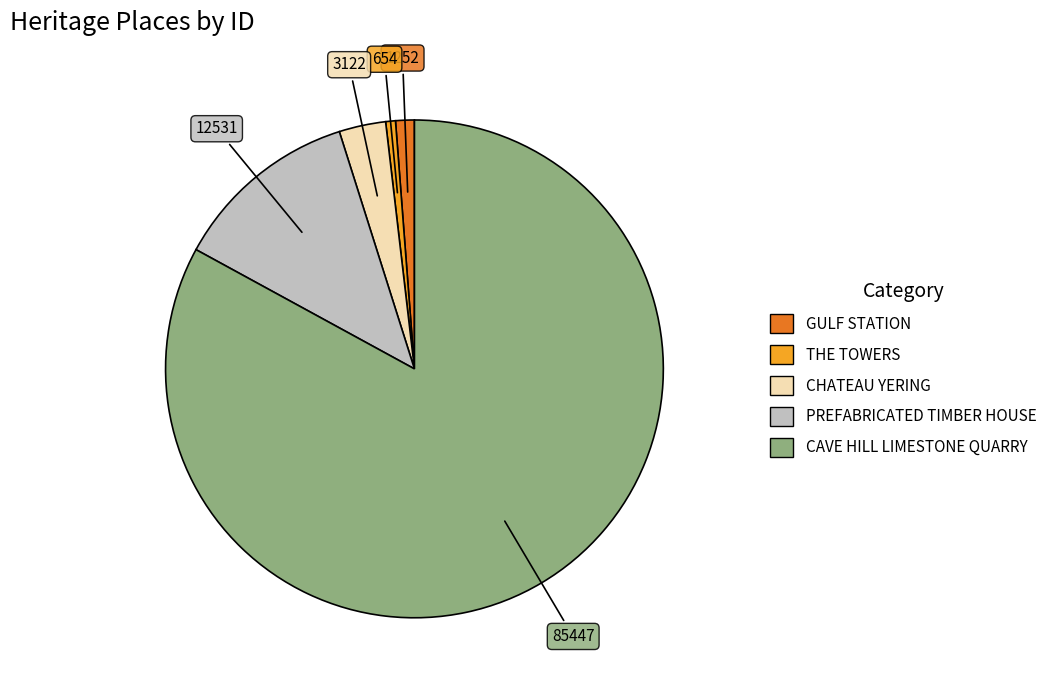

What is the majority slice?

CAVE HILL LIMESTONE QUARRY